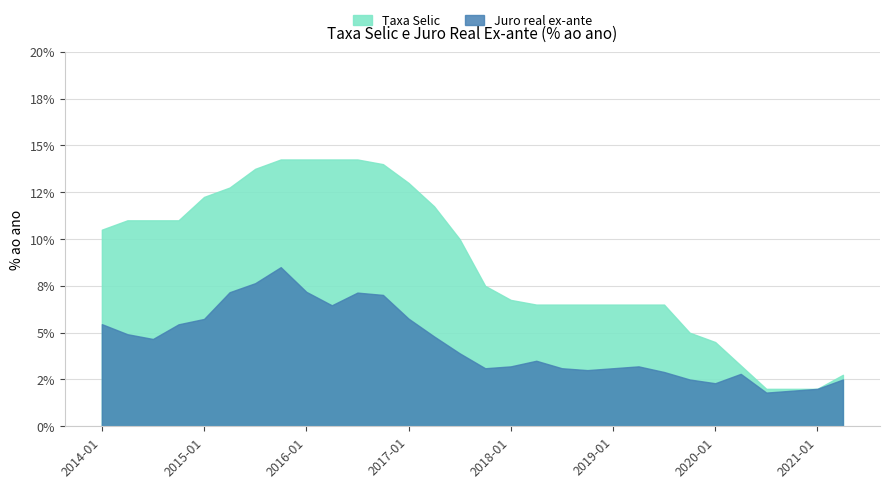

What is the label of the 7th point from the right?

2019-10